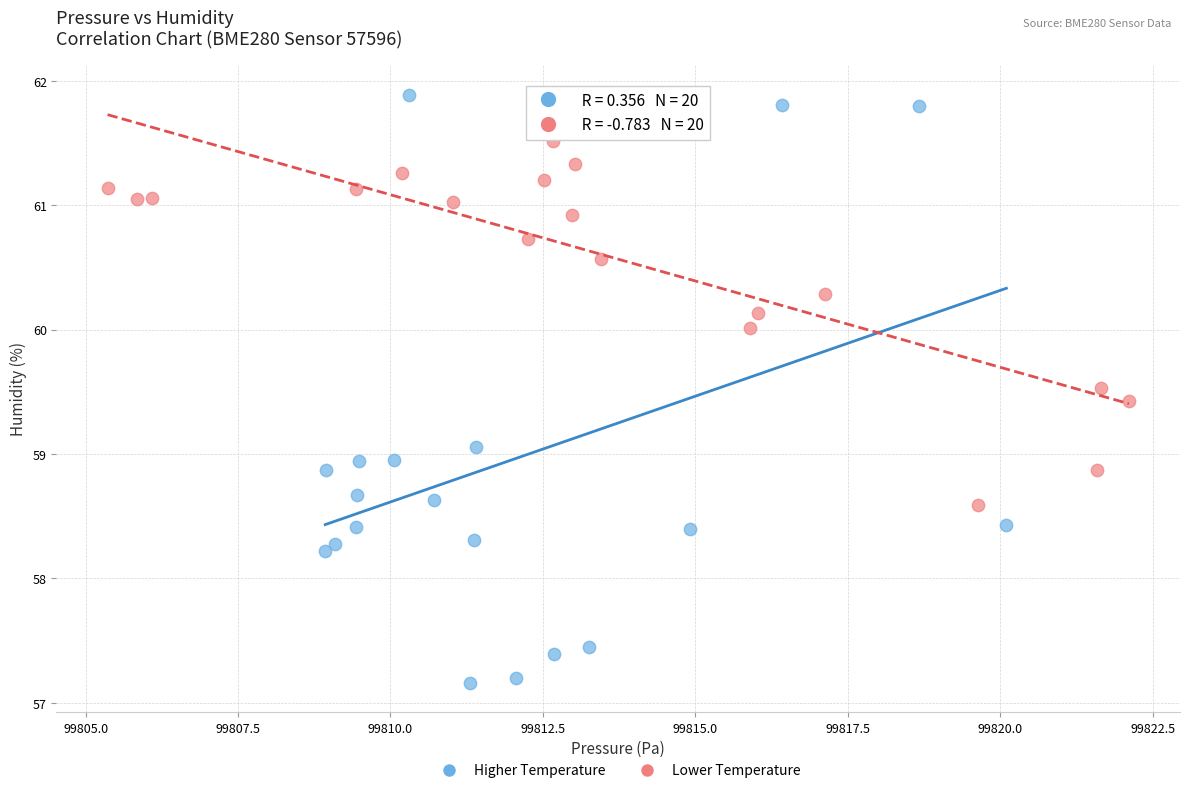

Which series has the widest spread of Y values?

Higher Temperature